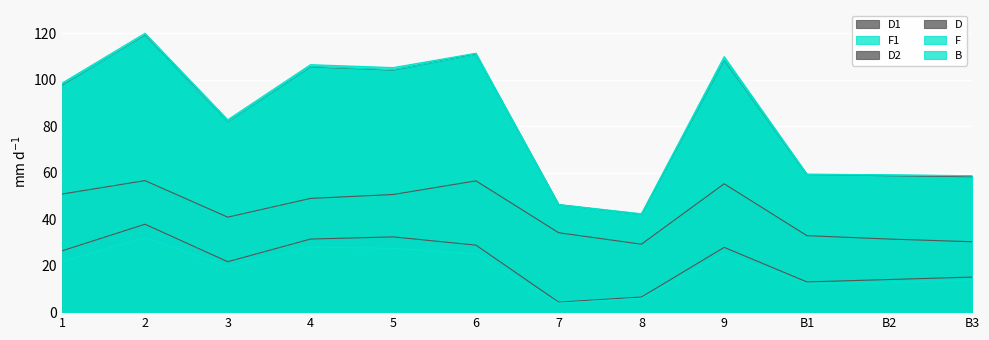

How many series are shown in this chart?

6